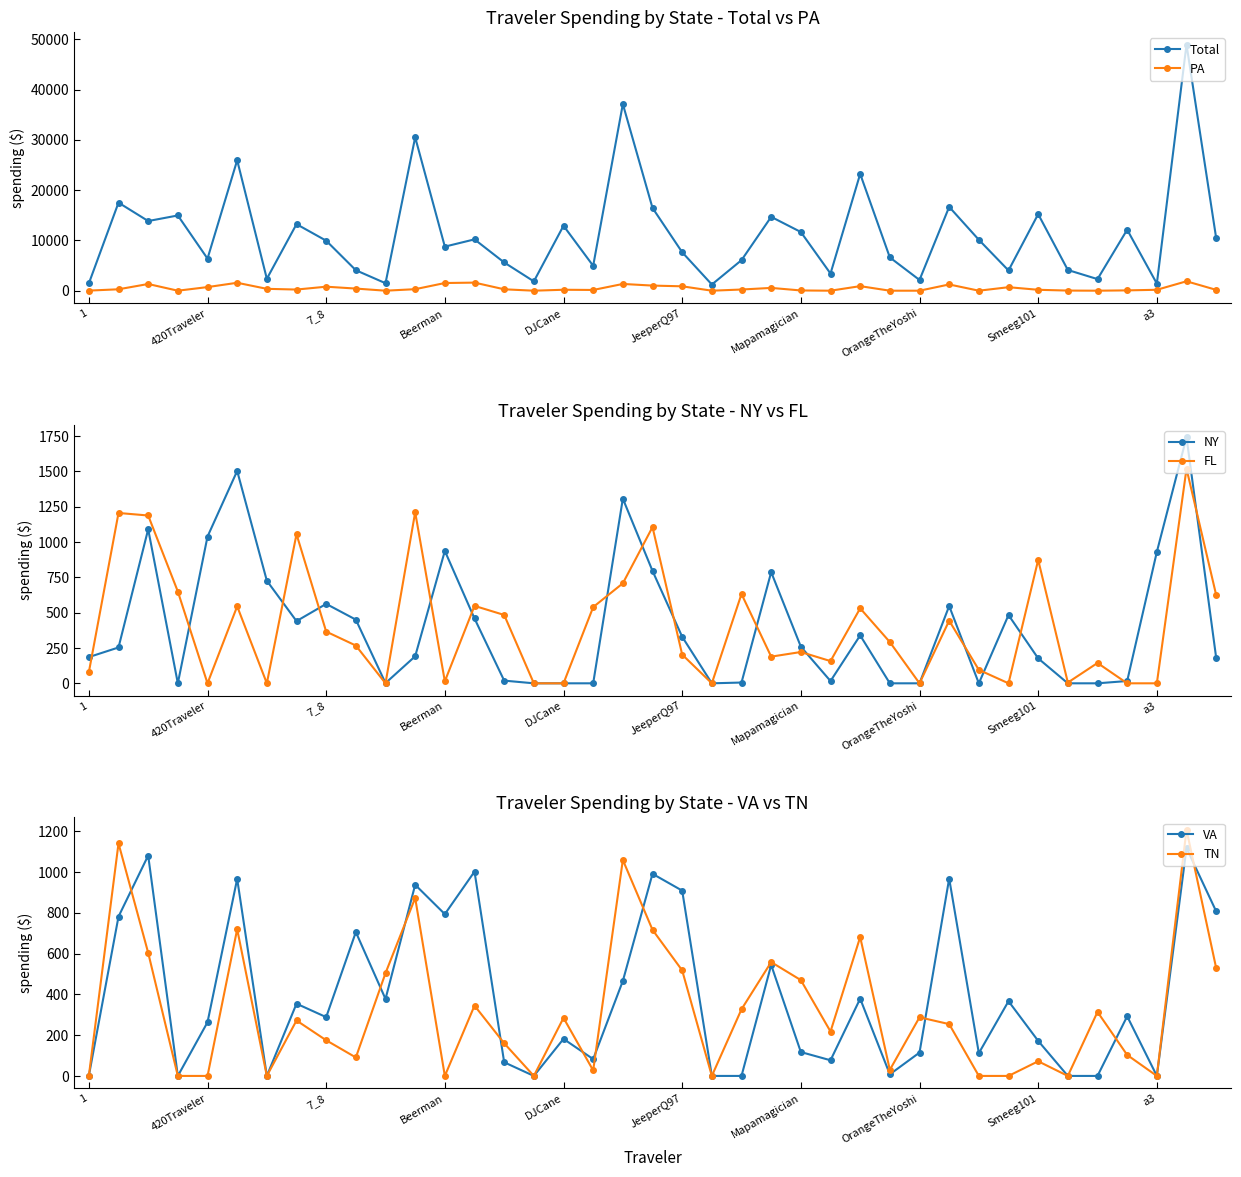

True or false: Total and PA intersect in this chart.

False